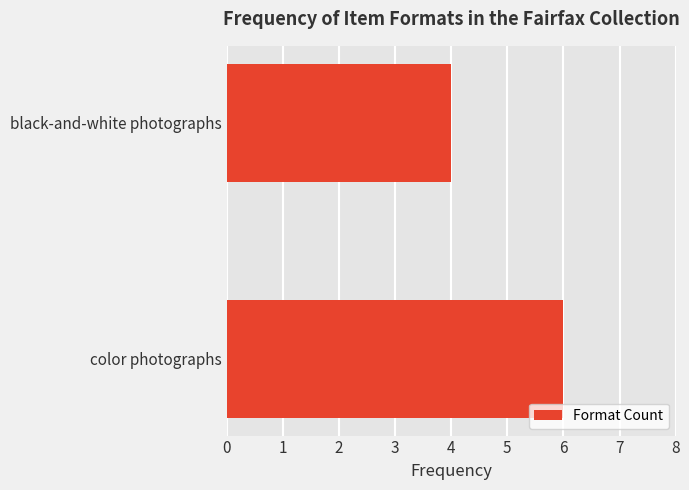

How many categories are shown in the chart?

2